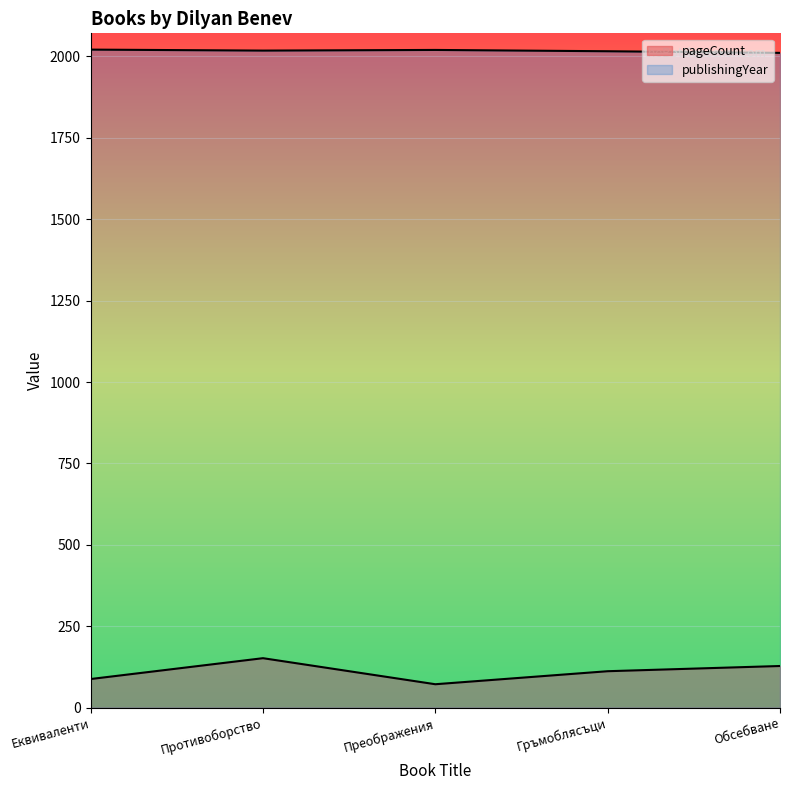

True or false: publishingYear and pageCount intersect in this chart.

False